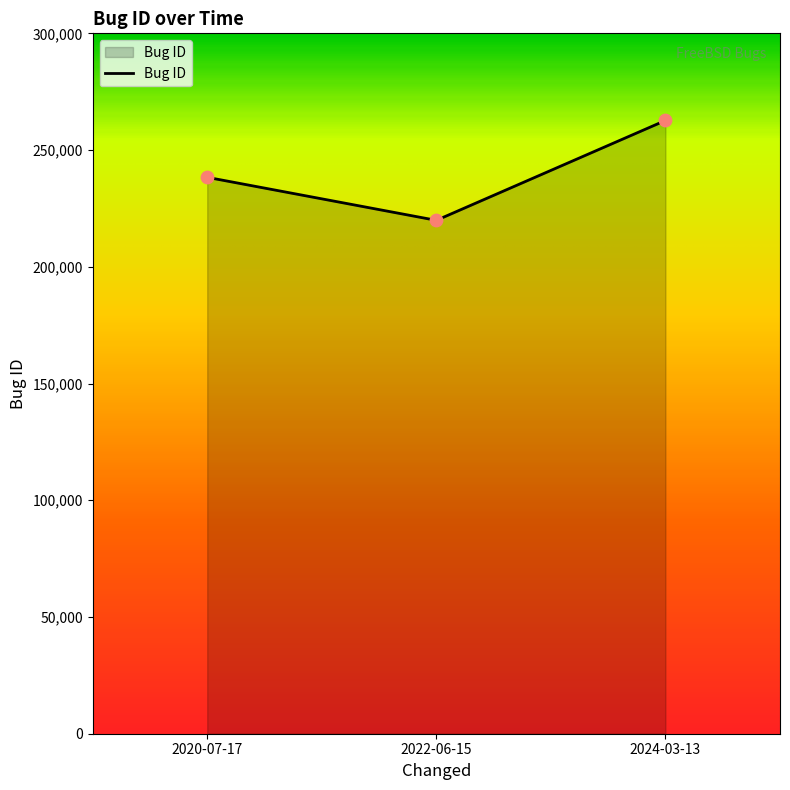

What is the change in value from 2020-07-17 to 2022-06-15?

-18425